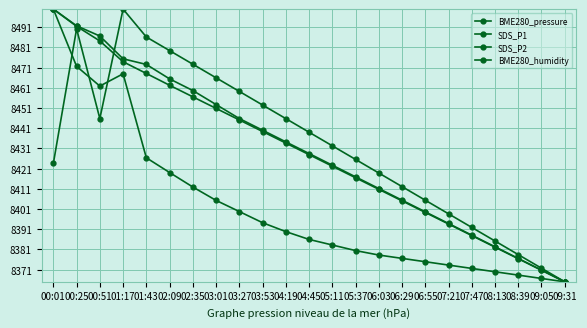

What is the total value across all series at 00:01?

393923.6